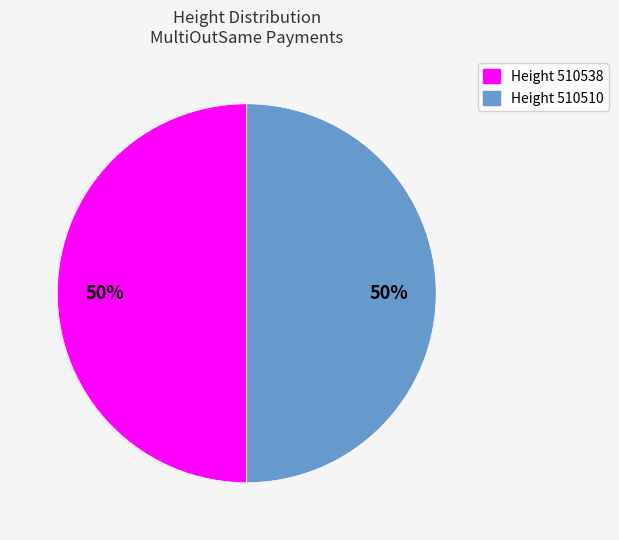

Is the sum of Height 510510 and Height 510538 greater than half?

Yes